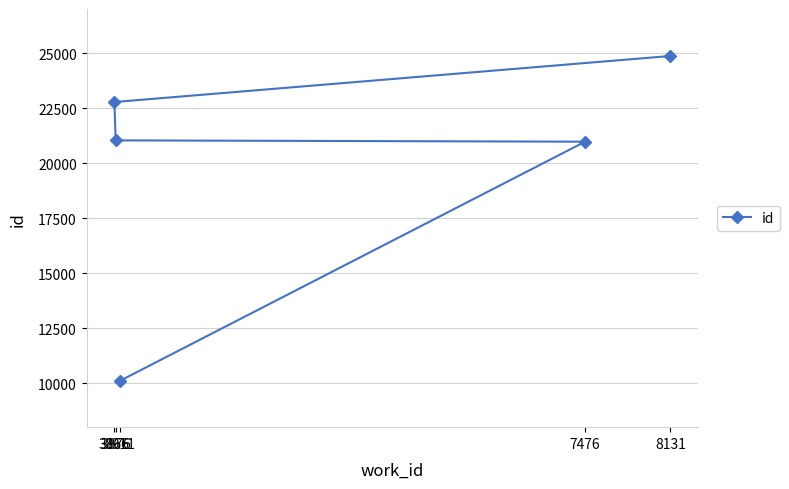

Which category has the lowest value across all series?

3911